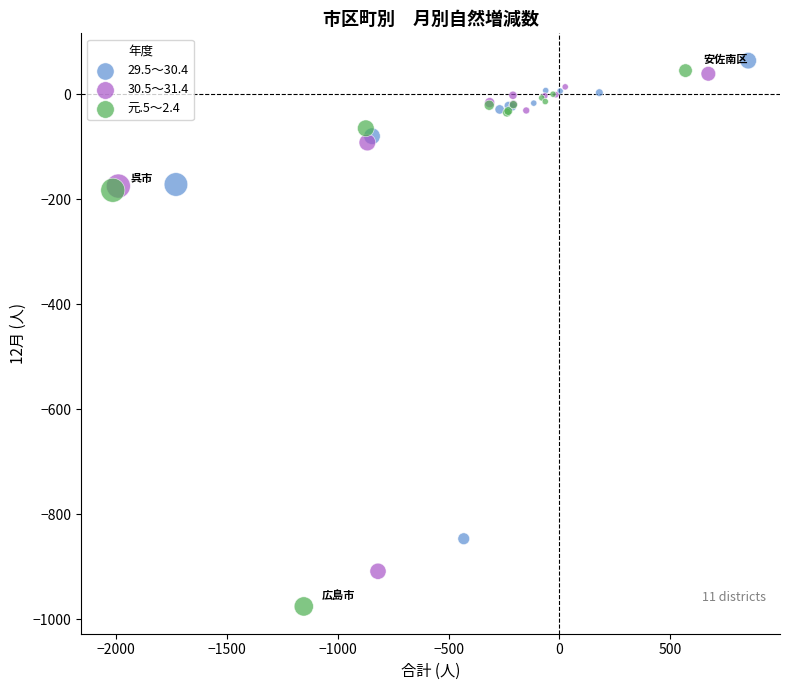

Which series has the widest spread of Y values?

元.5～2.4